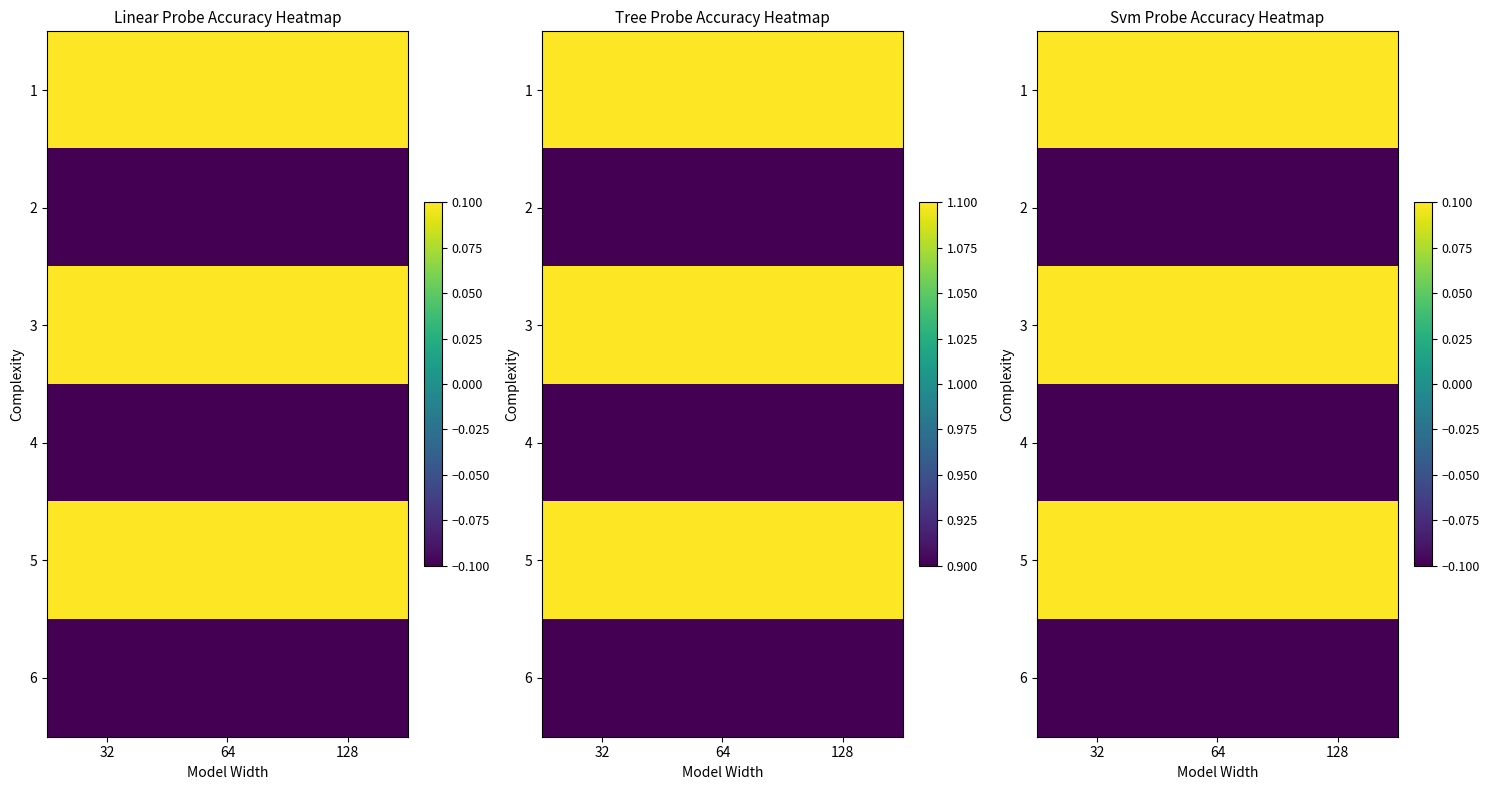

The 5 series shows 0.0 at 128. True or false?

False